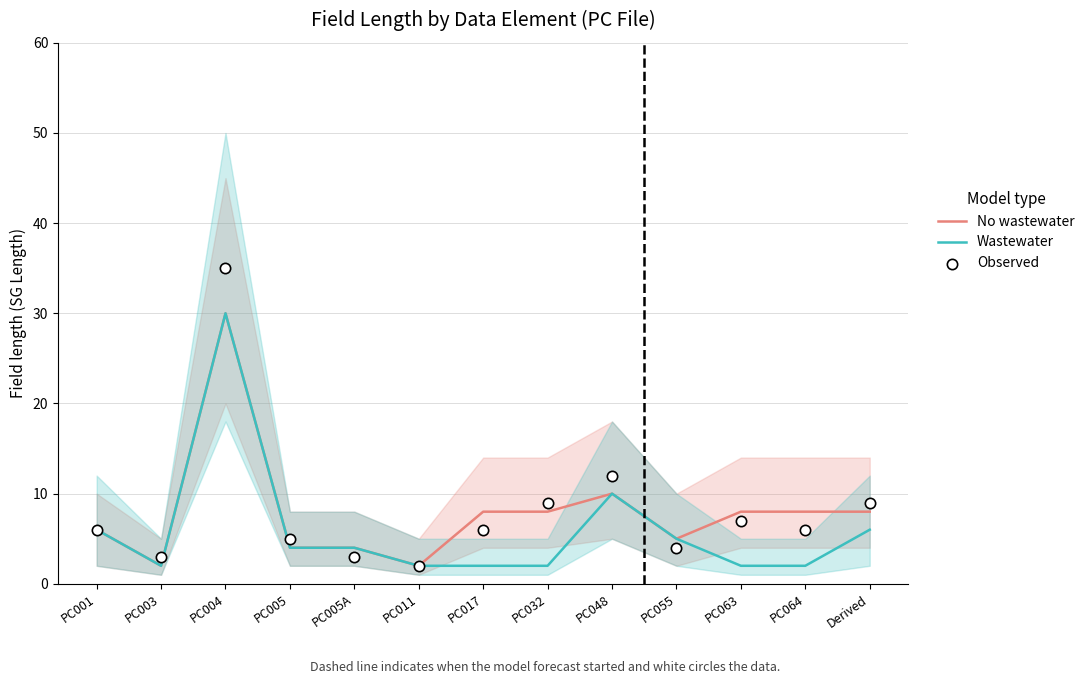

Is the value of Wastewater at PC011 greater than the value of Observed at PC063?

No